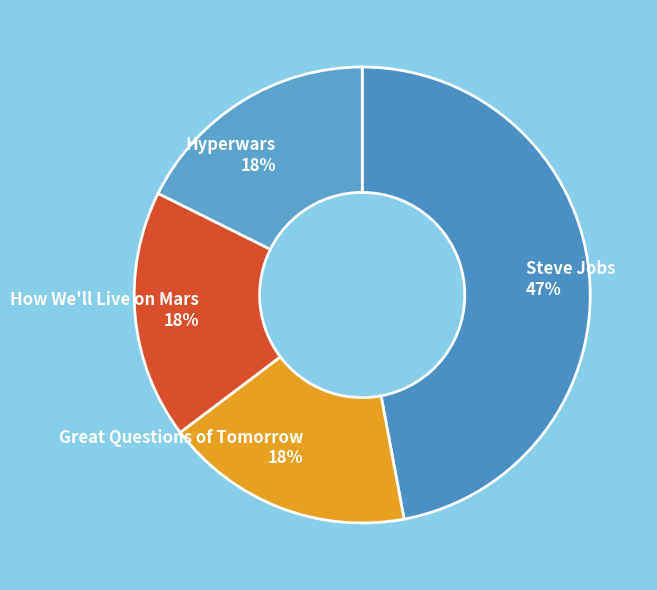

To the nearest percent, what portion does How We'll Live on Mars represent?

18%